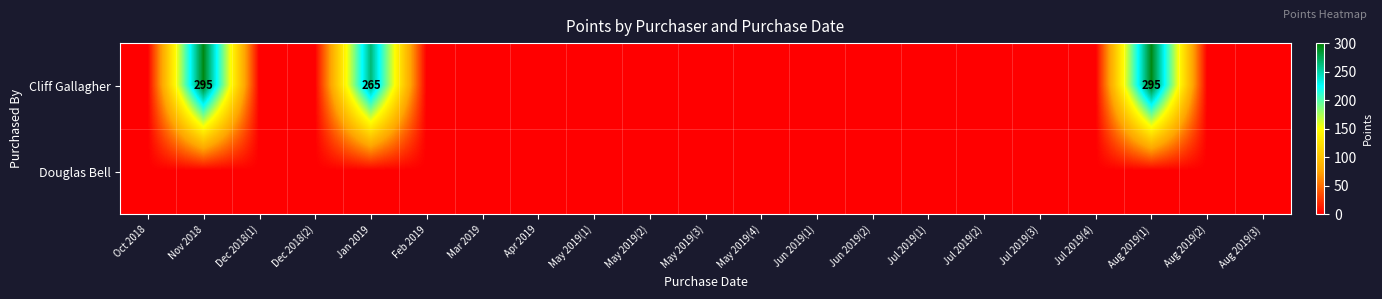

Is it true that Cliff Gallagher equals 295 at Nov 2018?

True